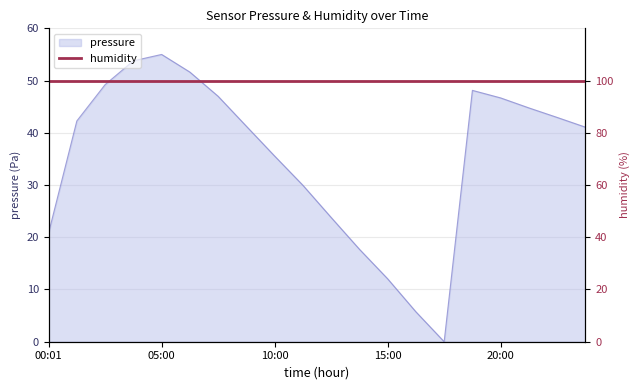

Between 01:15 and 13:45, which is larger?

01:15